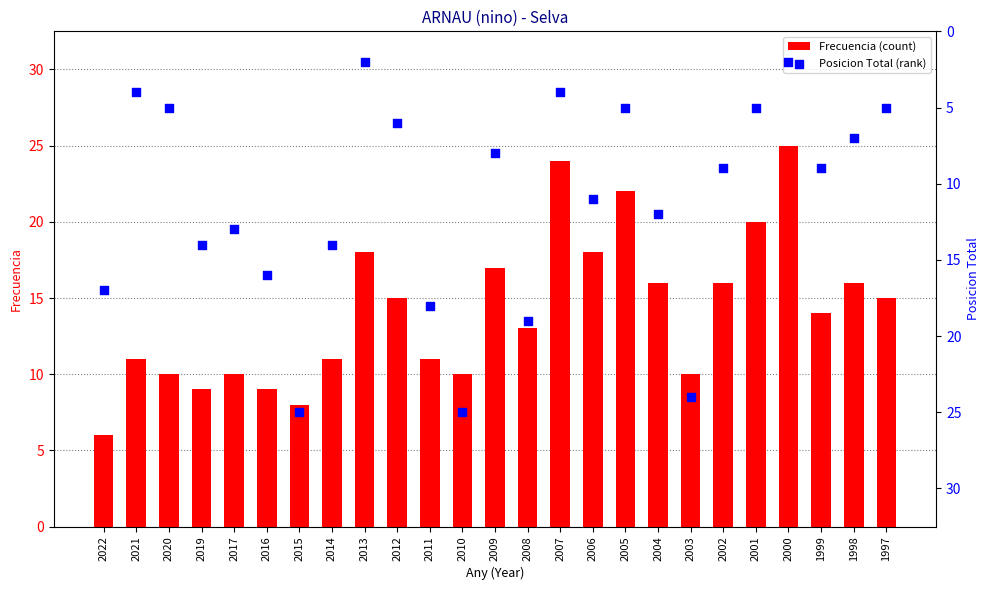

At which category is the sum across all series the highest?

2010